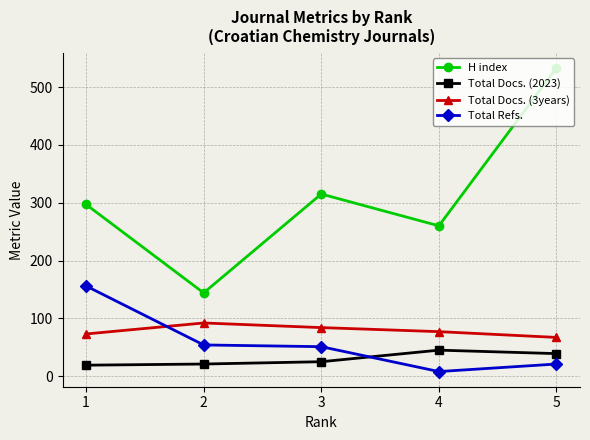

How many lines are shown in the chart?

4